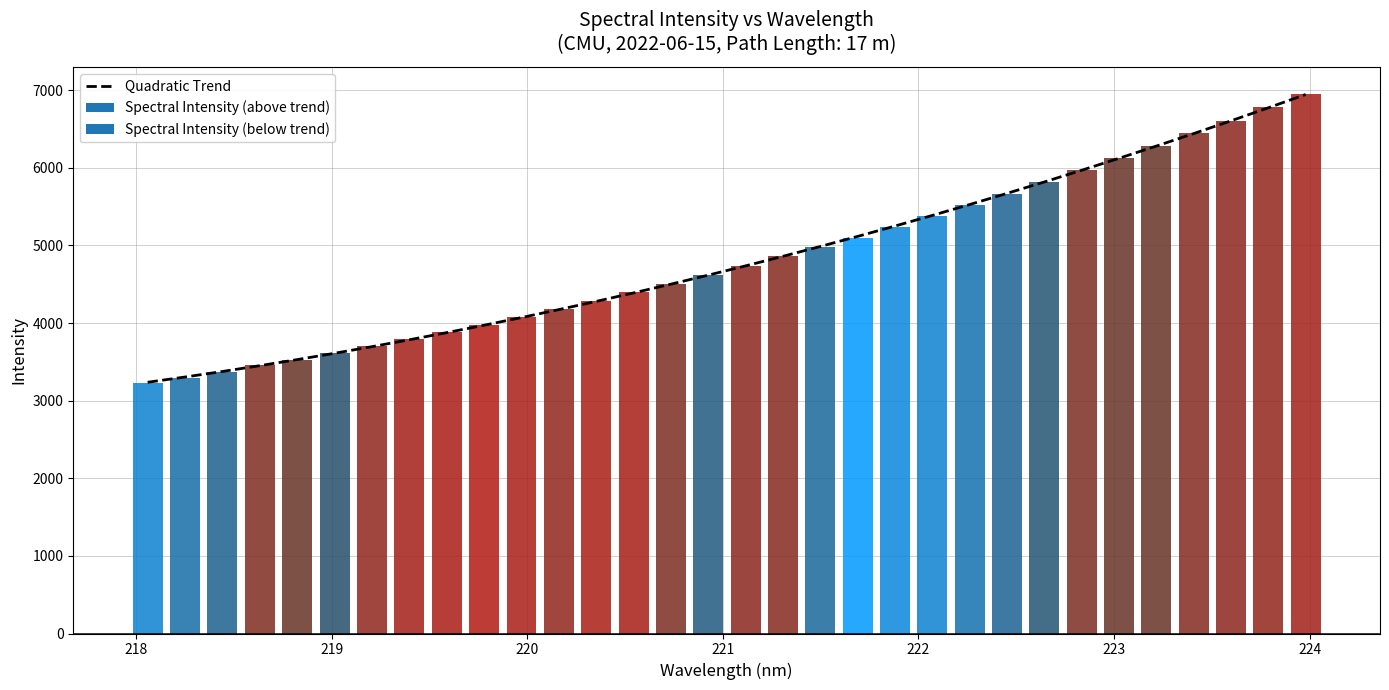

What is the highest value of the Quadratic Trend series?

6945.0